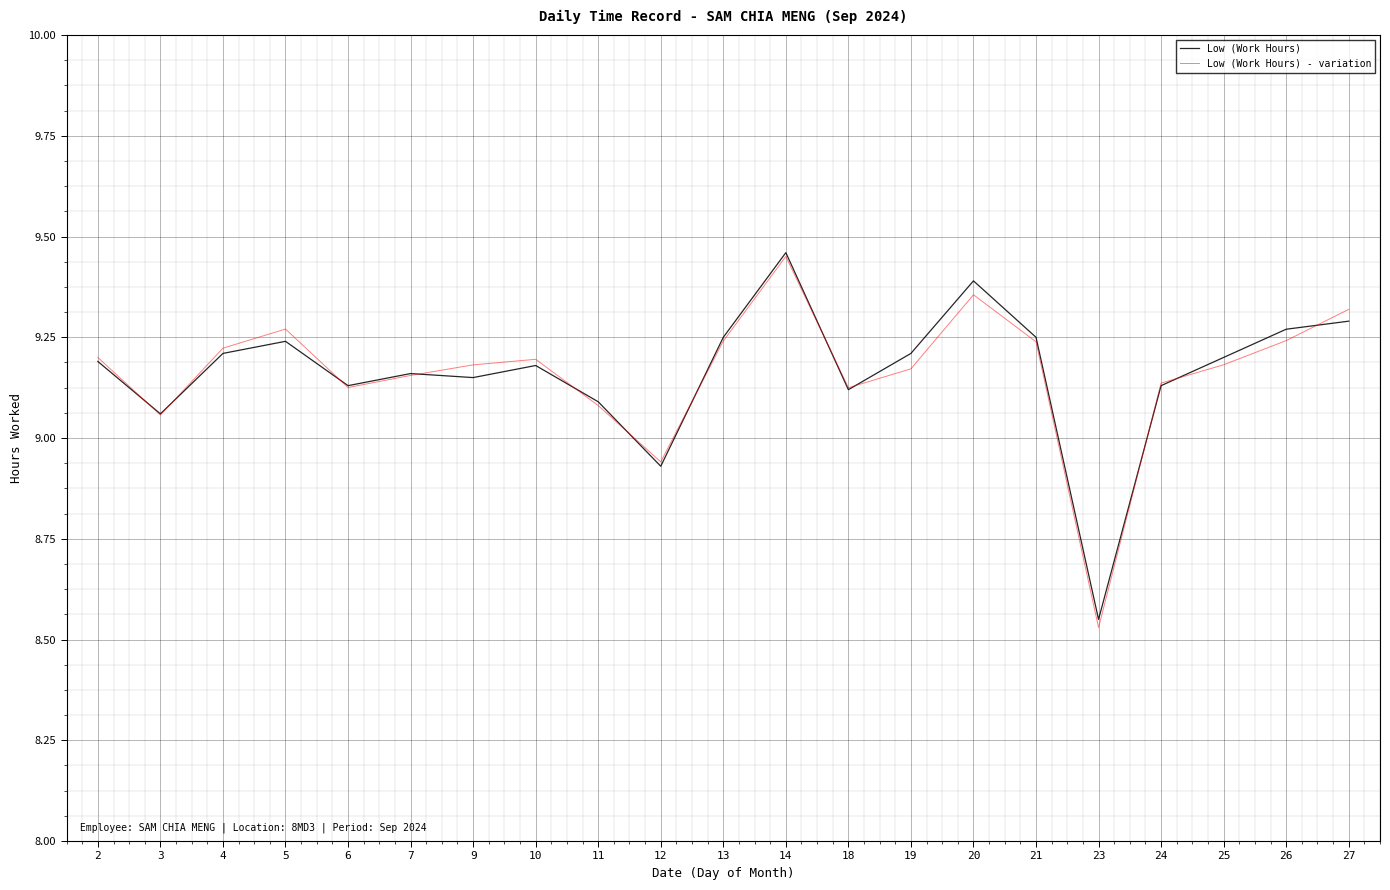

Which label corresponds to the largest value in the chart?

14